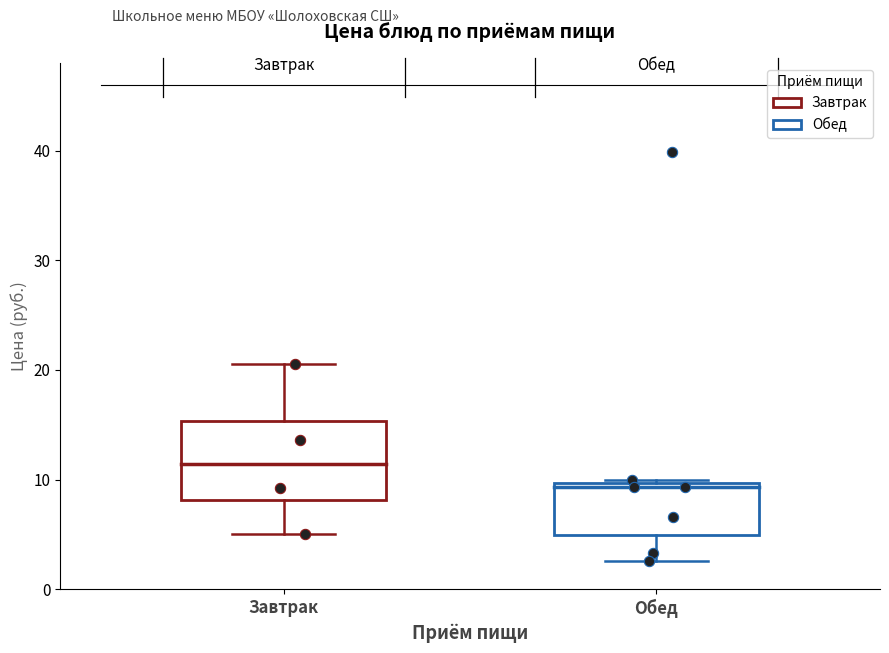

Which box has the highest median line?

Завтрак